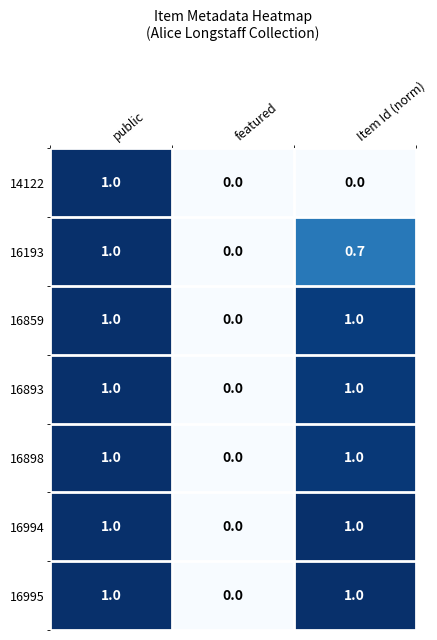

Reading left to right, what are all the values shown in this chart?

14122: 1.0	0.0	0.0
16193: 1.0	0.0	0.7
16859: 1.0	0.0	1.0
16893: 1.0	0.0	1.0
16898: 1.0	0.0	1.0
16994: 1.0	0.0	1.0
16995: 1.0	0.0	1.0